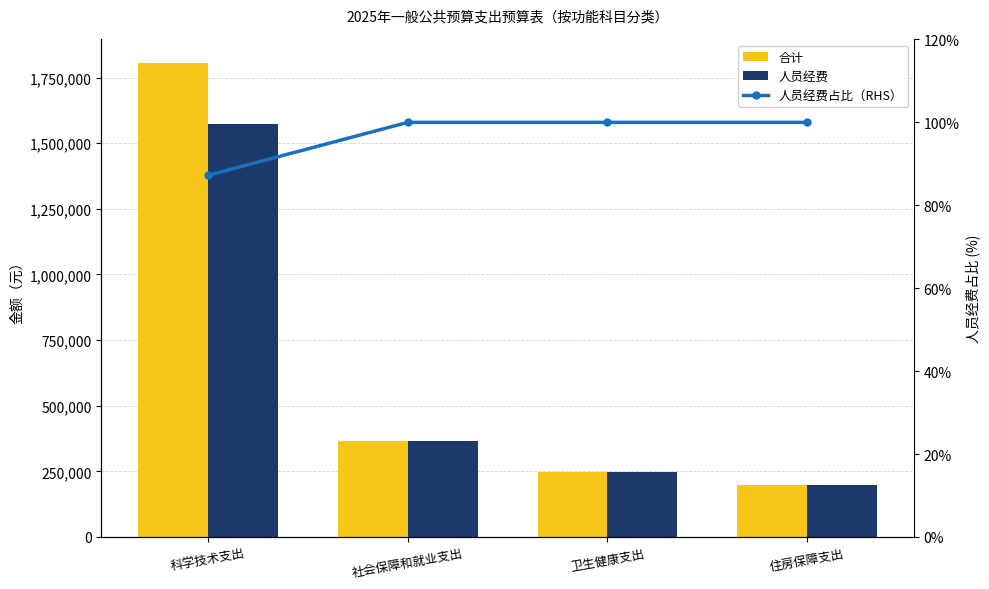

What is the value of the 合计 bar at the 3rd from the left?

247158.0